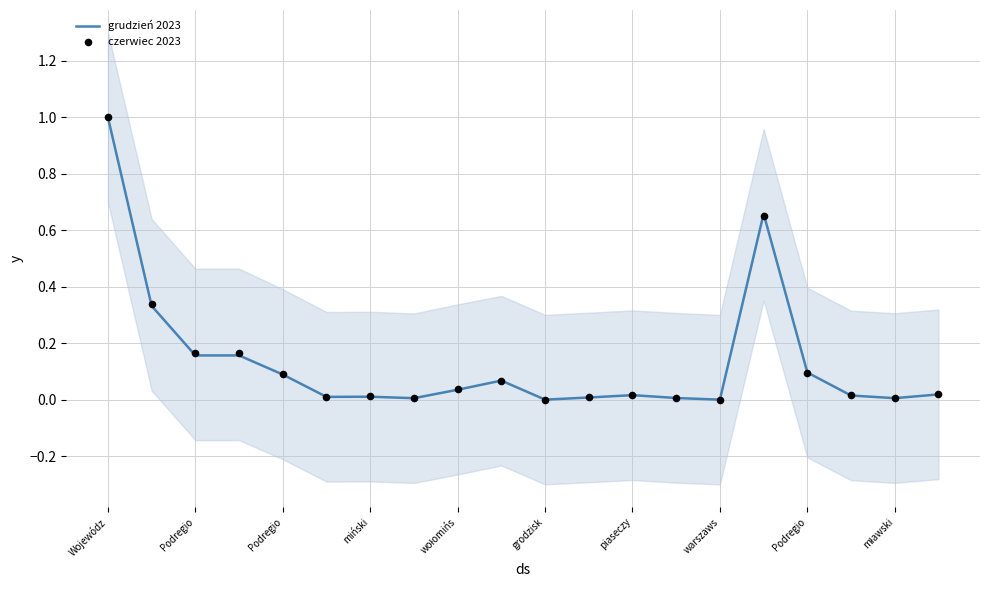

At which category is the sum across all series the highest?

Wojewódz